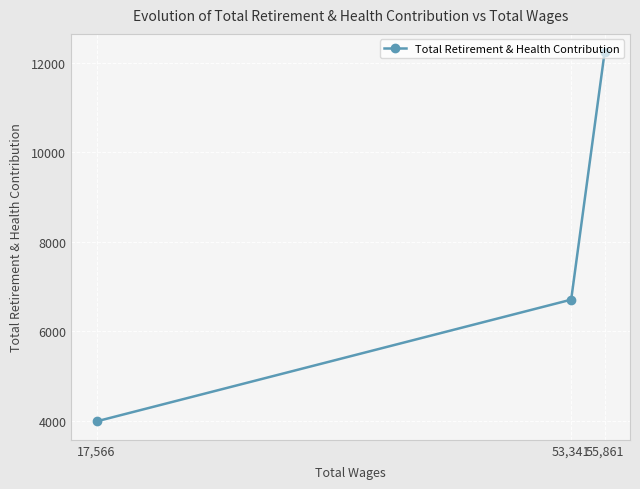

At which category does the chart reach its minimum across all series?

17,566